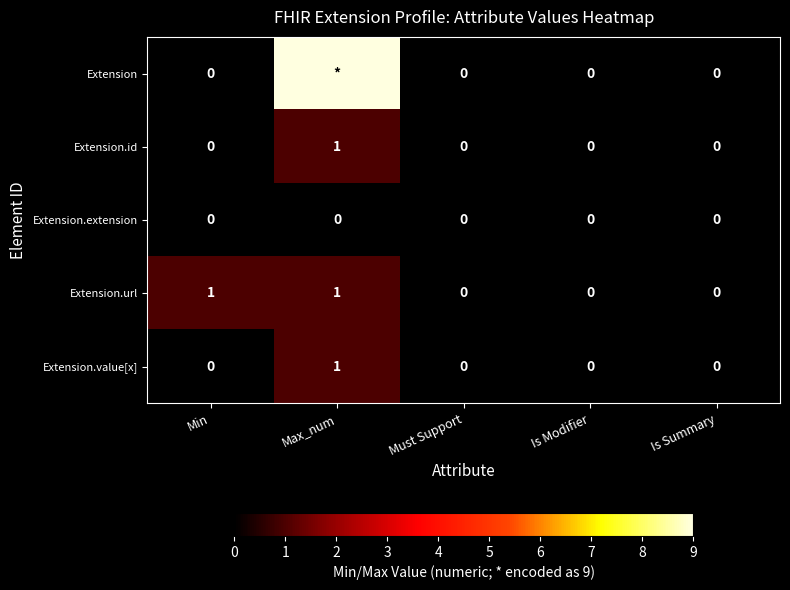

How many Extension.value[x] values are between 0 and 1?

5